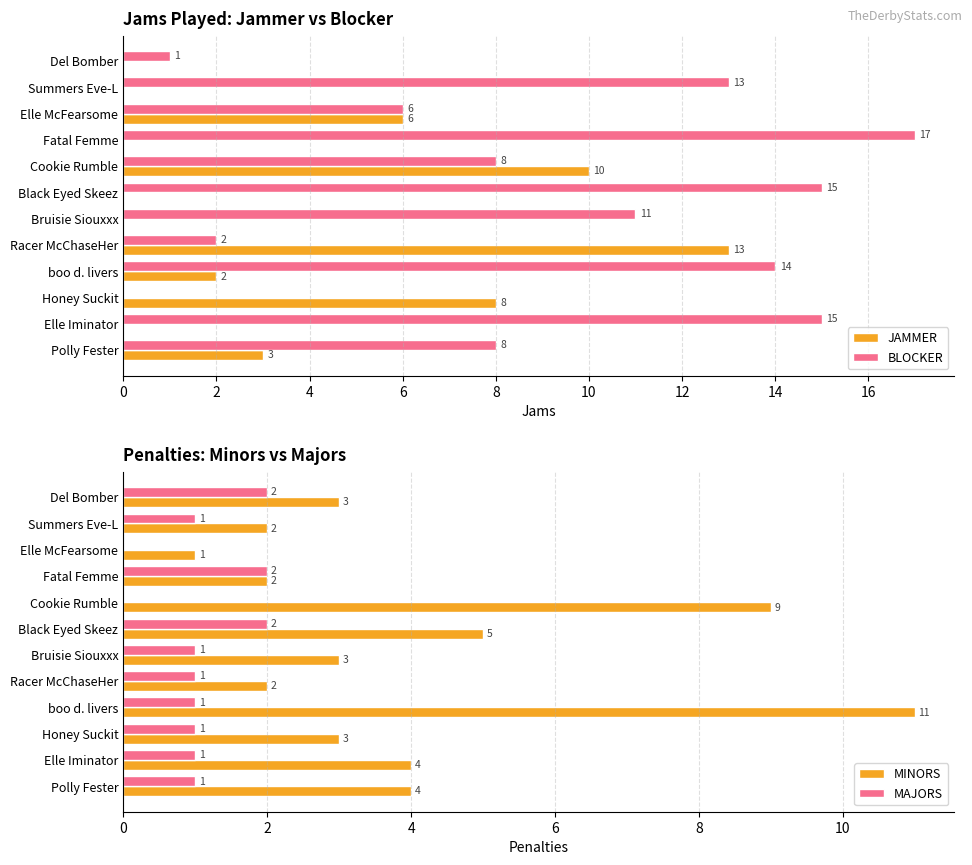

What is the difference between the MAJORS values at Bruisie Siouxxx and Fatal Femme?

1